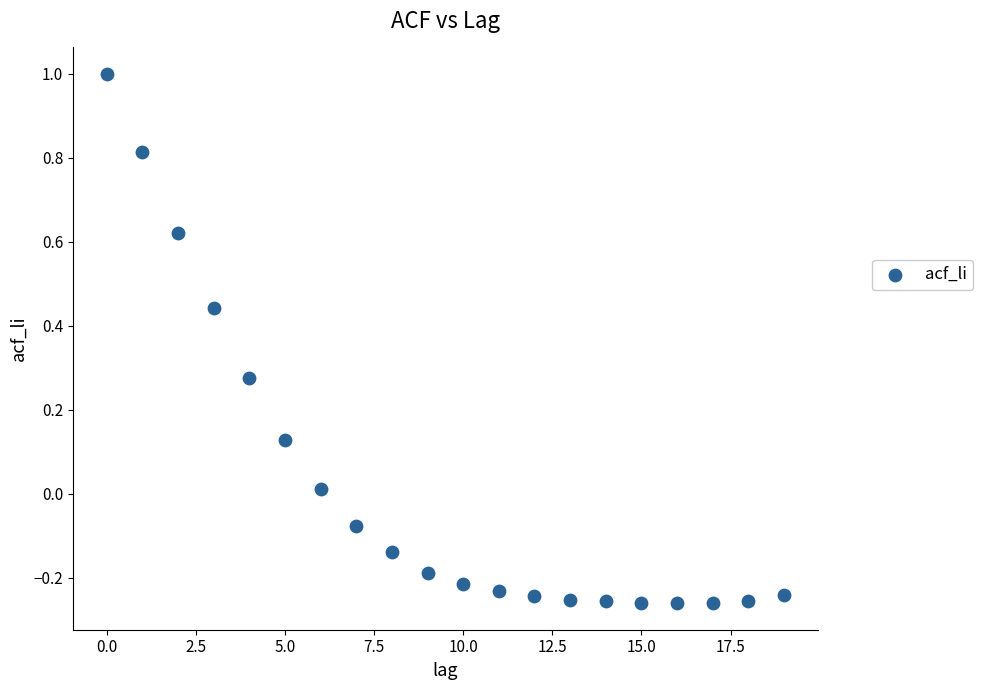

What is the range of Y values (max minus min)?

1.3